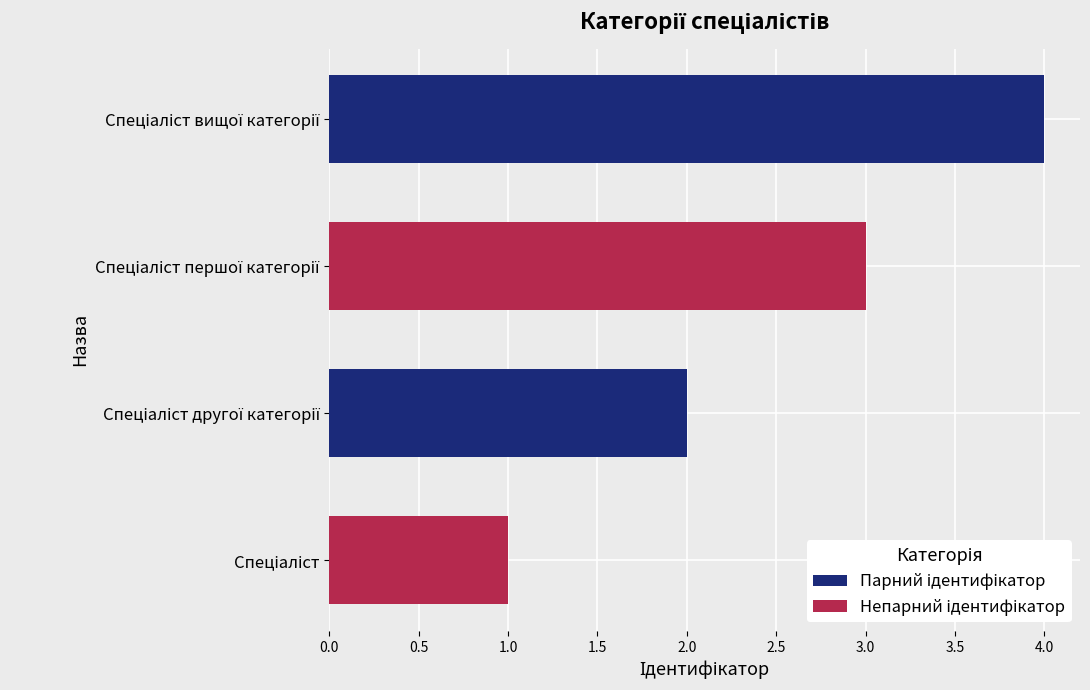

What is the difference between the maximum and minimum values?

3